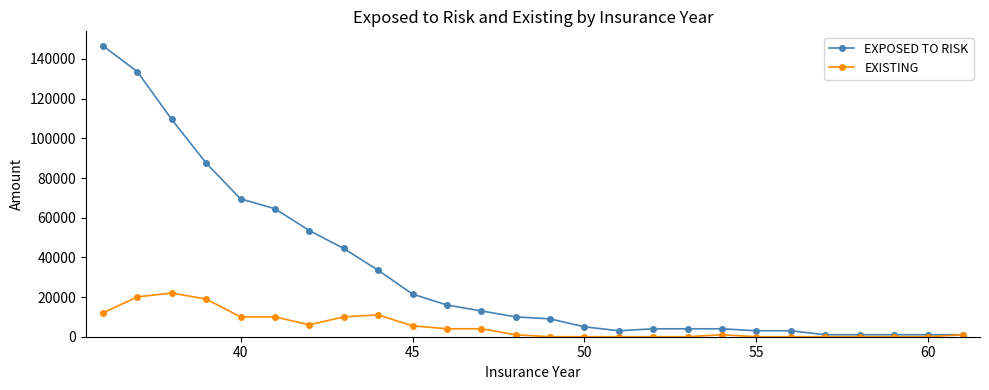

How many distinct data groups are displayed?

2